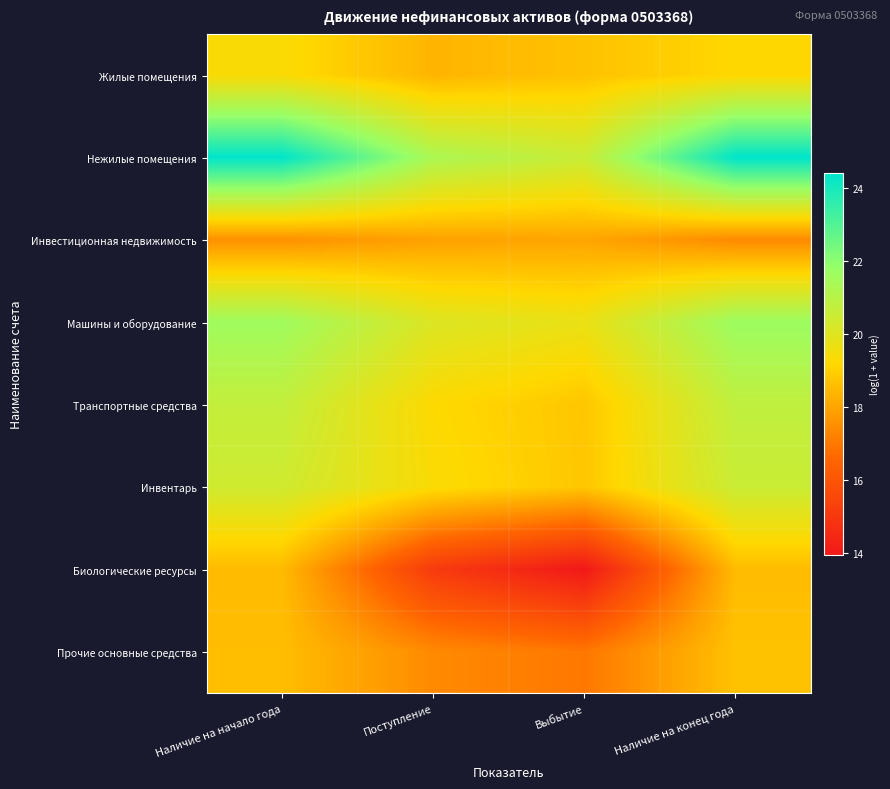

What is the spread (max minus min) of values at Наличие на начало года?

6.8